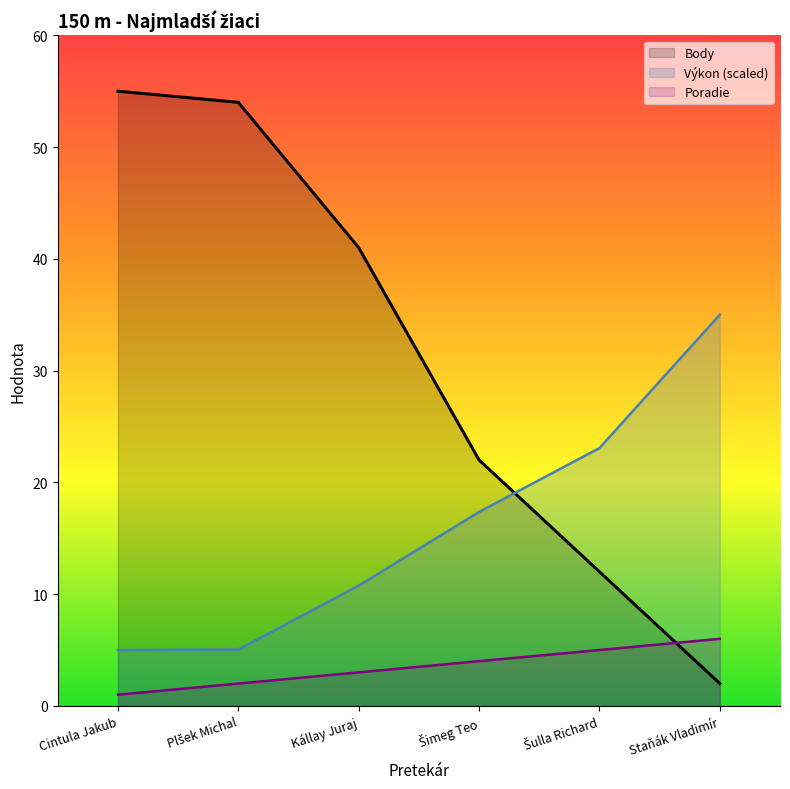

What is the lowest value of the Poradie series?

1.0